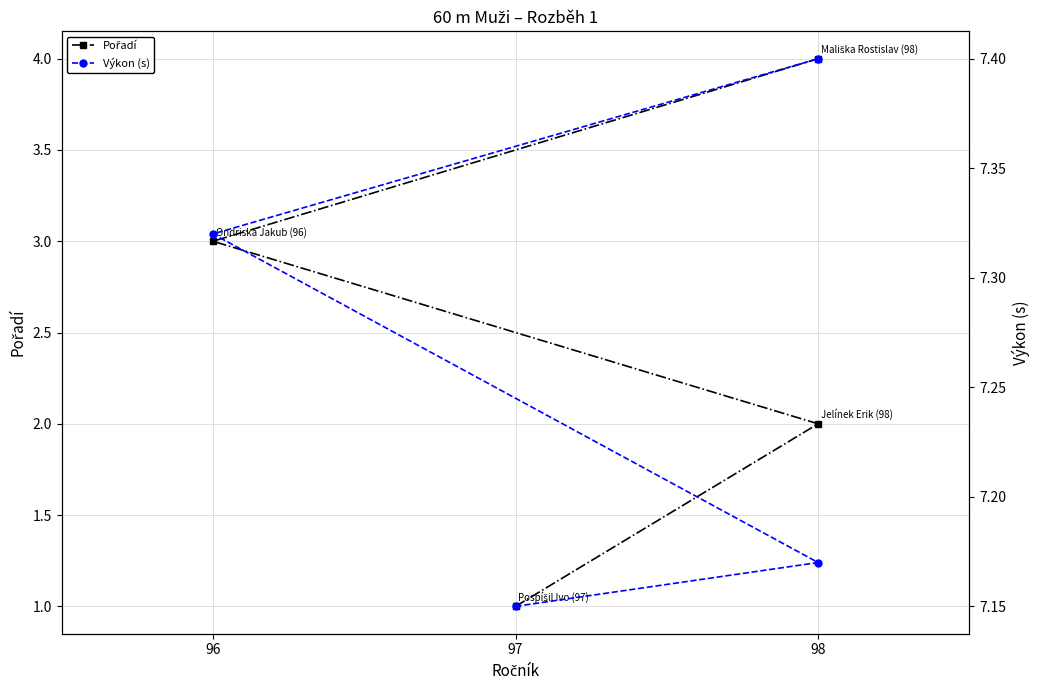

The value of Výkon (s) at 96 is 11.7. True or false?

False